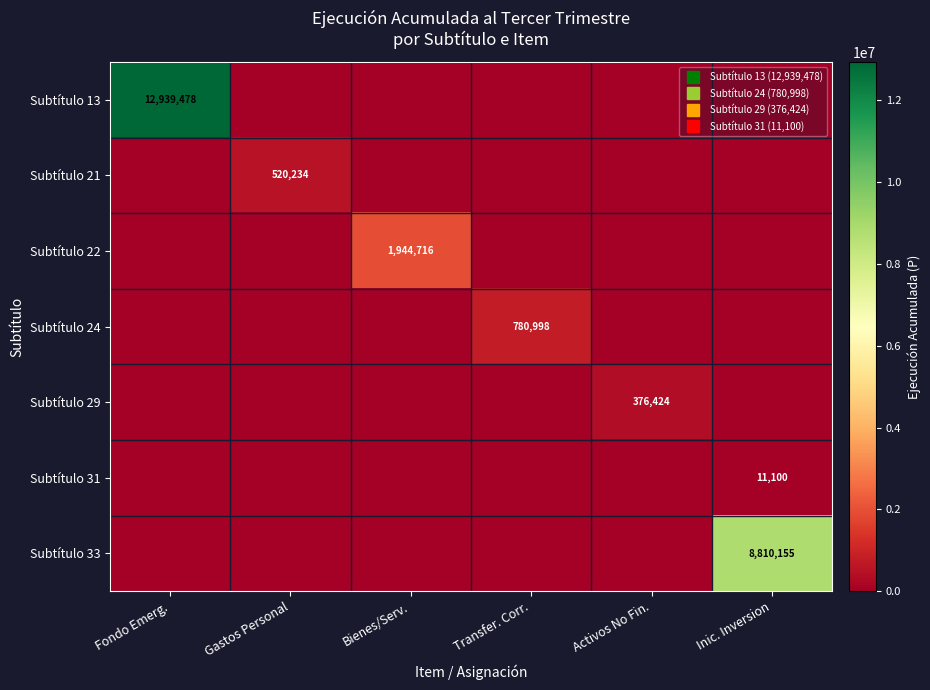

At which category is the sum across all series the highest?

Fondo Emerg.